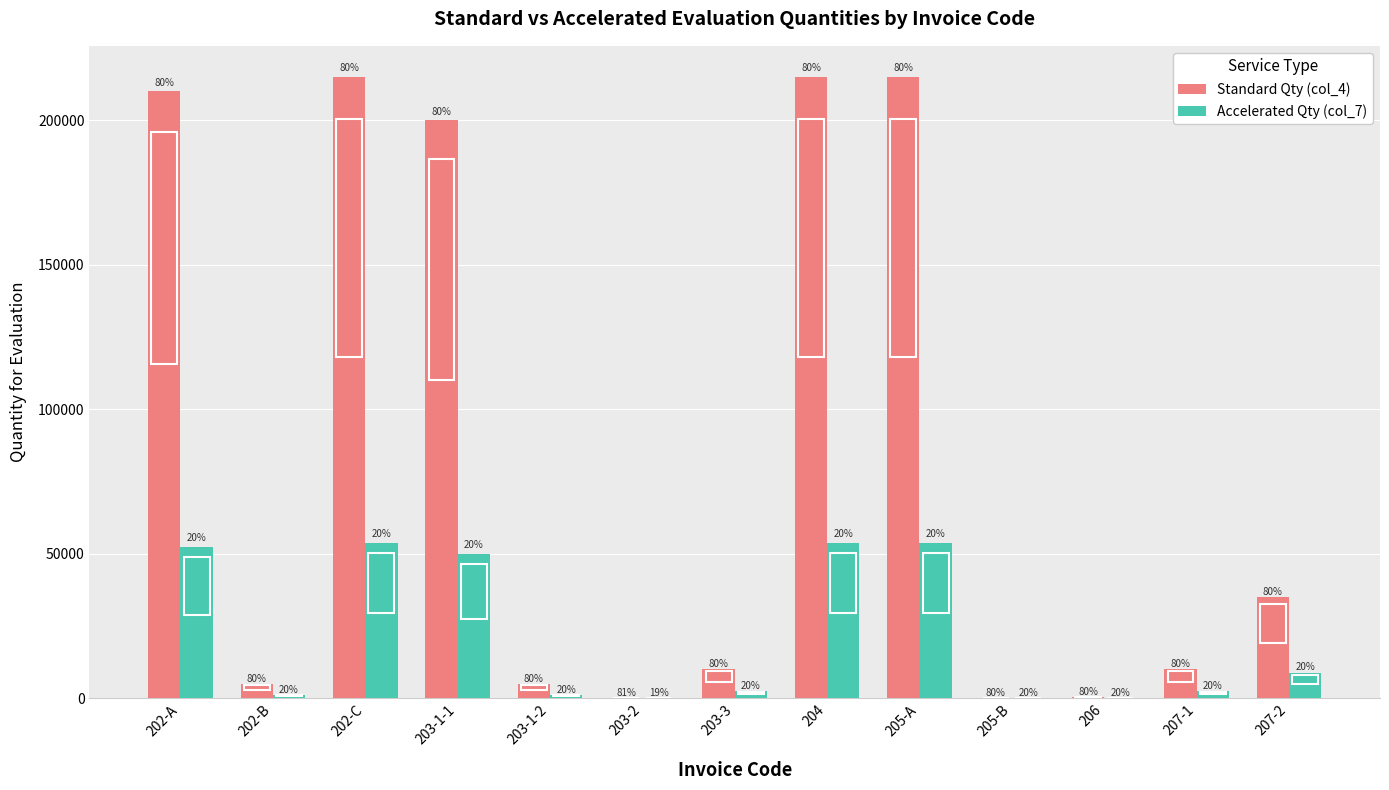

Reading left to right, transcribe all the data shown in this chart.

Standard Qty (col_4): 210000	5000	215000	200000	5000	50	10000	215000	215000	100	500	10000	35000
Accelerated Qty (col_7): 52500	1250	53750	50000	1250	12	2500	53750	53750	25	125	2500	8750